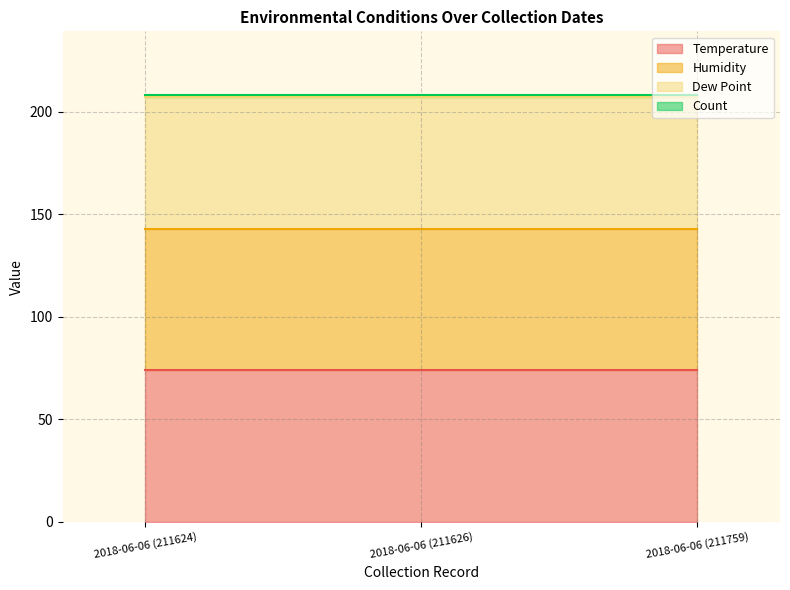

Between 2018-06-06 (211624) and 2018-06-06 (211759), which series saw the biggest shift?

Temperature